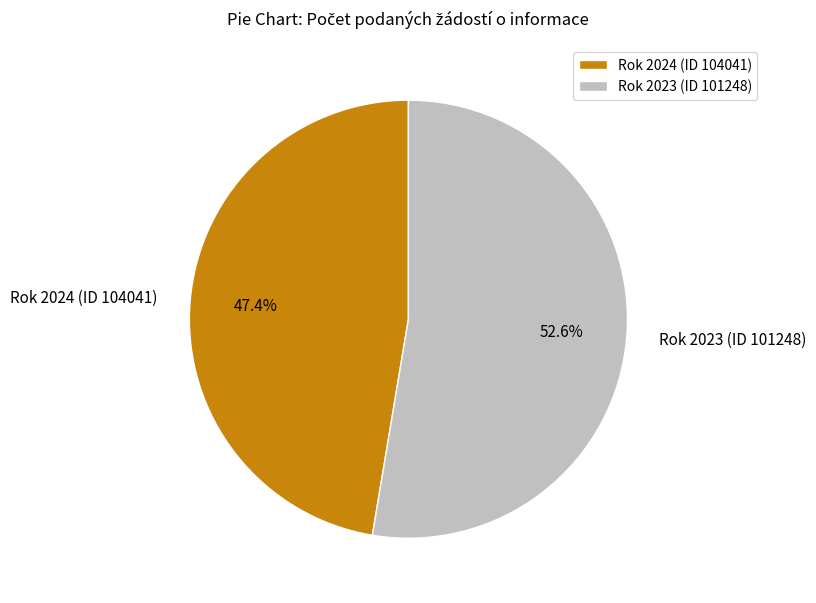

Combined, do Rok 2023 (ID 101248) and Rok 2024 (ID 104041) account for over 50%?

Yes